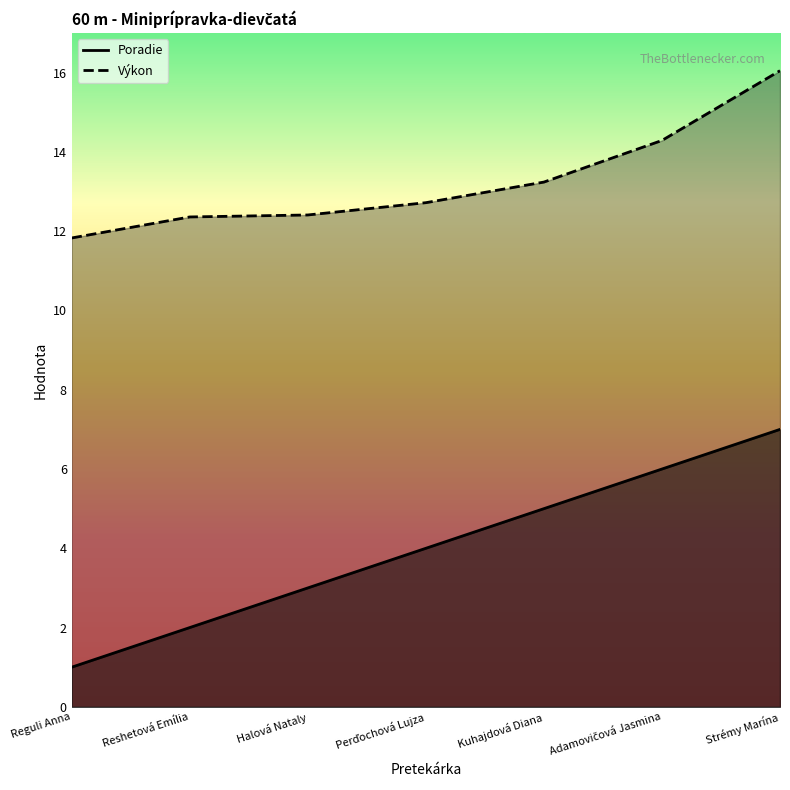

What is the difference between the maximum and second lowest values in the Výkon series?

3.7